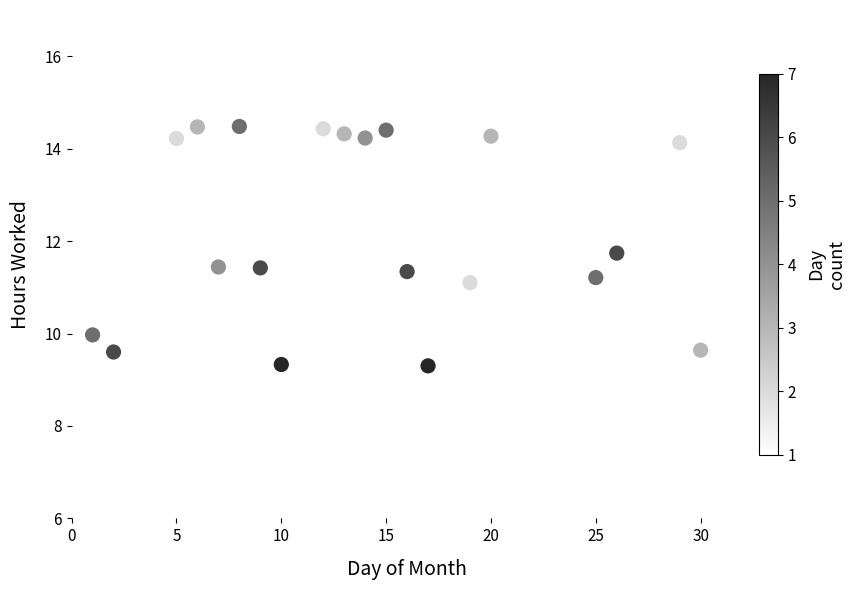

What is the range of Y values (max minus min)?

5.2